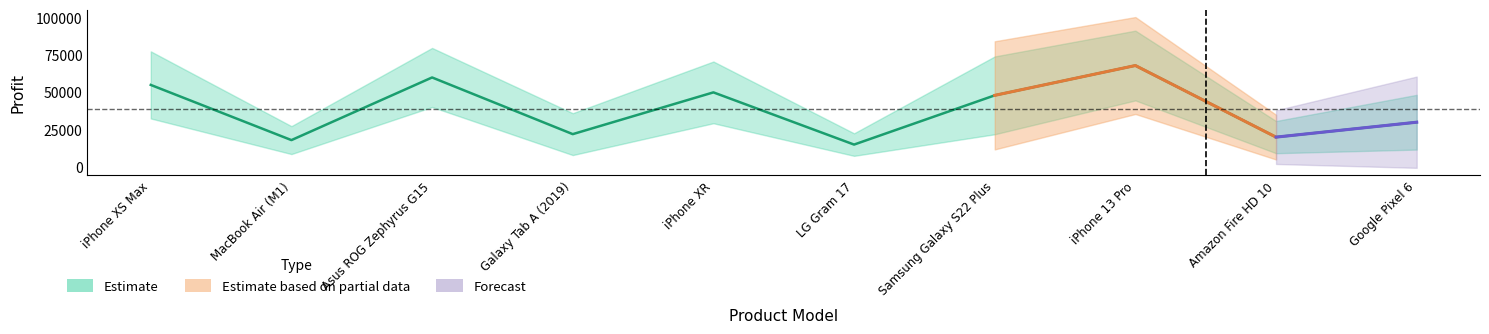

What is the label of the 5th point from the left?

iPhone XR